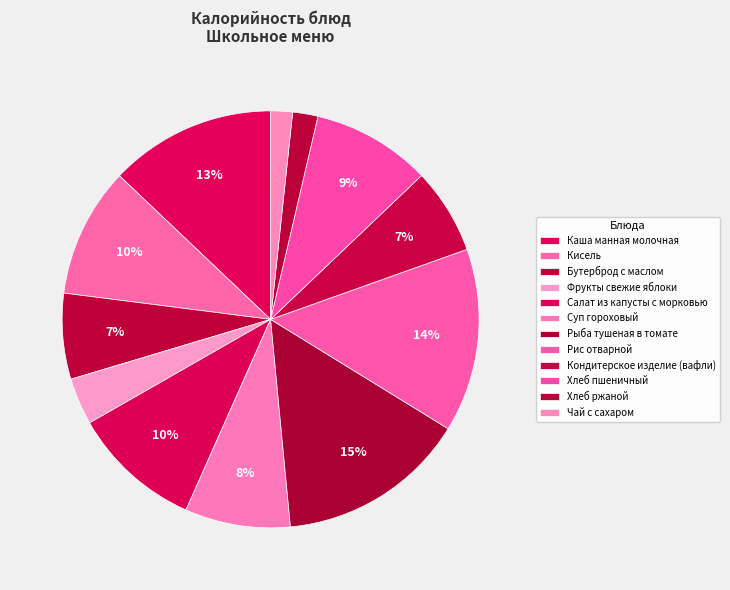

Count the number of slices in the pie.

12